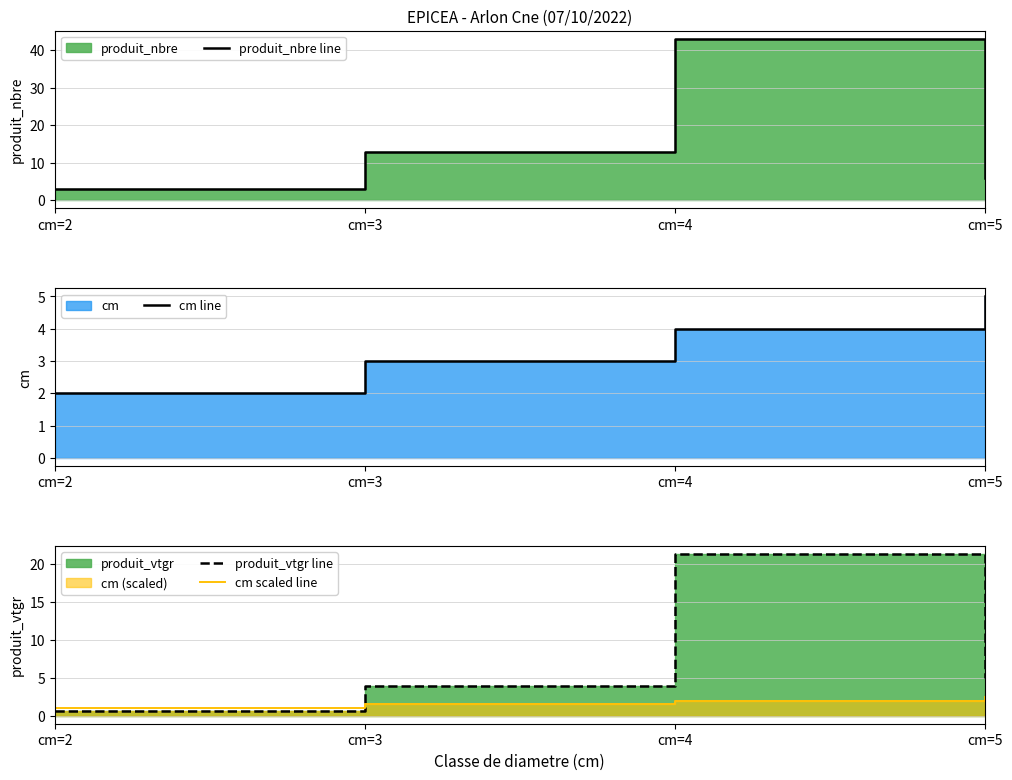

How many values in the cm line series are below 4?

2